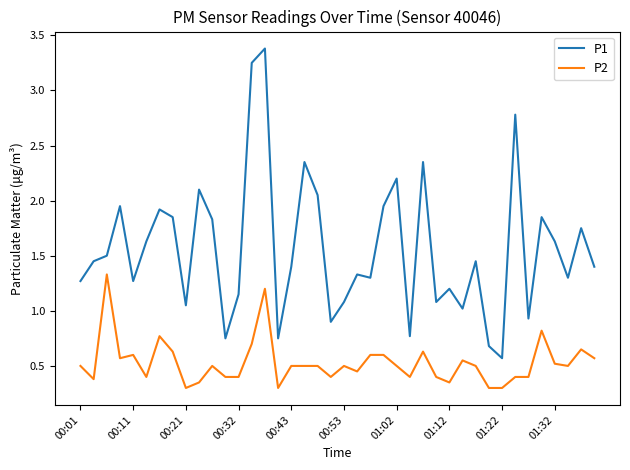

True or false: P2 and P1 intersect in this chart.

False